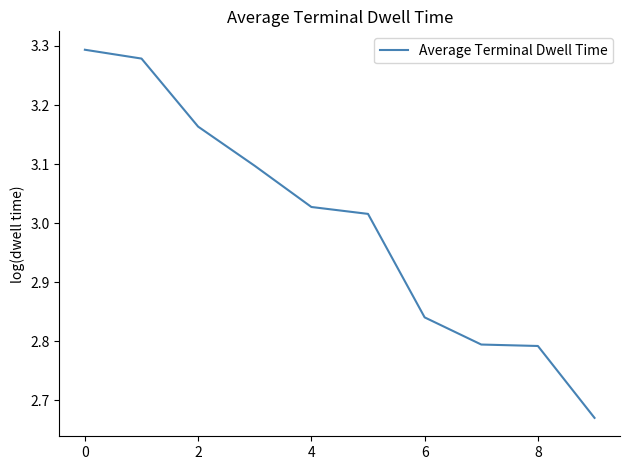

What is the difference between the maximum and minimum values?

0.6